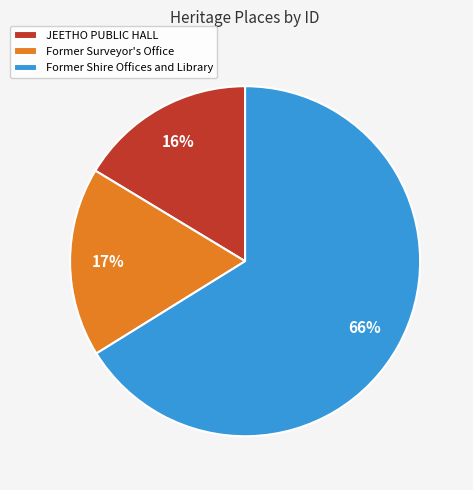

Is it true that JEETHO PUBLIC HALL is 22% of the pie?

False